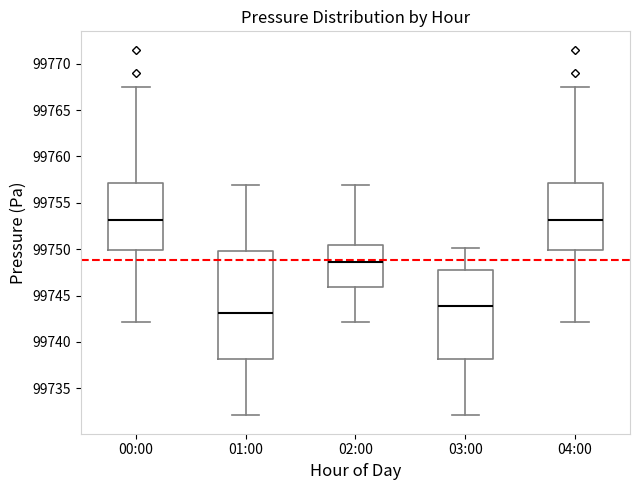

Reading left to right, read every box against the y-axis: the position of its median line, the range the box covers, and the ends of its whiskers. The values are not printed on the chart, so give them approximately, as read against the axis.

00:00: median 99753.0, box 99750.0 to 99757.0, whiskers 99742.0 to 99767.5
01:00: median 99743.0, box 99738.0 to 99750.0, whiskers 99732.0 to 99757.0
02:00: median 99748.5, box 99746.0 to 99750.5, whiskers 99742.0 to 99757.0
03:00: median 99744.0, box 99738.0 to 99747.5, whiskers 99732.0 to 99750.0
04:00: median 99753.0, box 99750.0 to 99757.0, whiskers 99742.0 to 99767.5